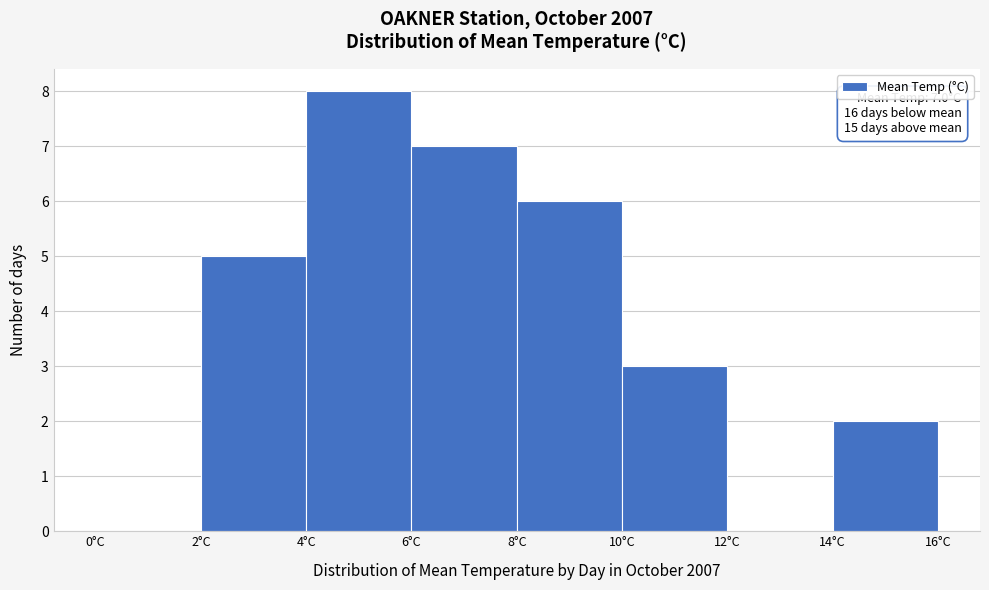

Over which range of the x-axis is the bar tallest?

4 to 6